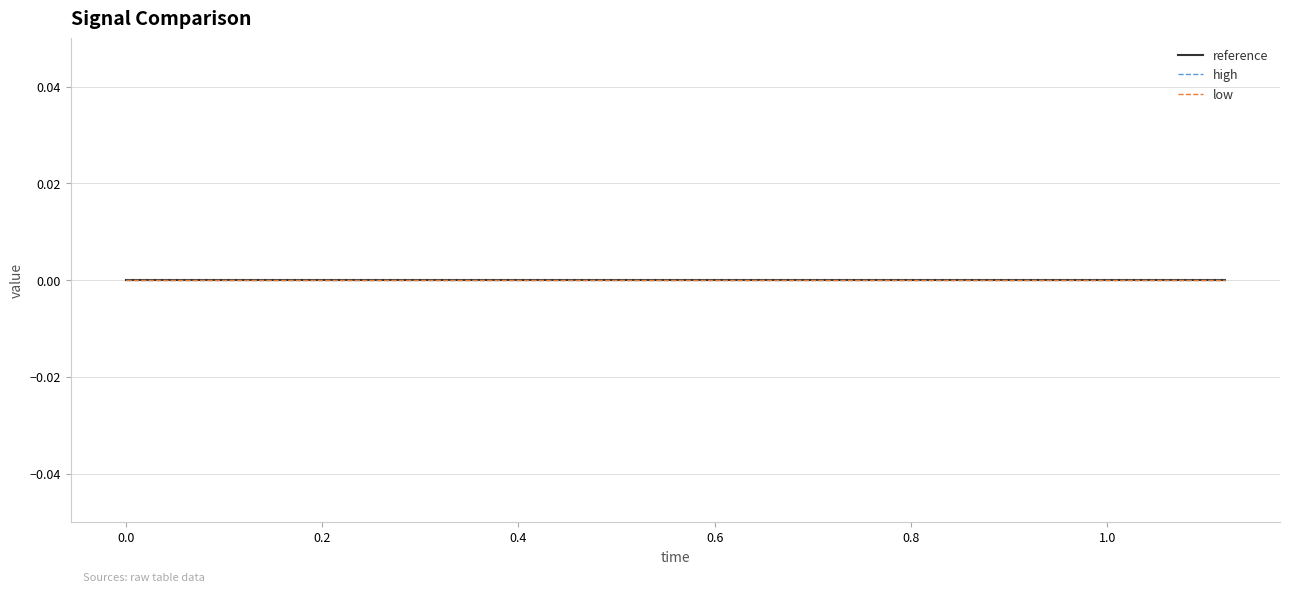

True or false: high has a value of 0.0 at 0.0.

True